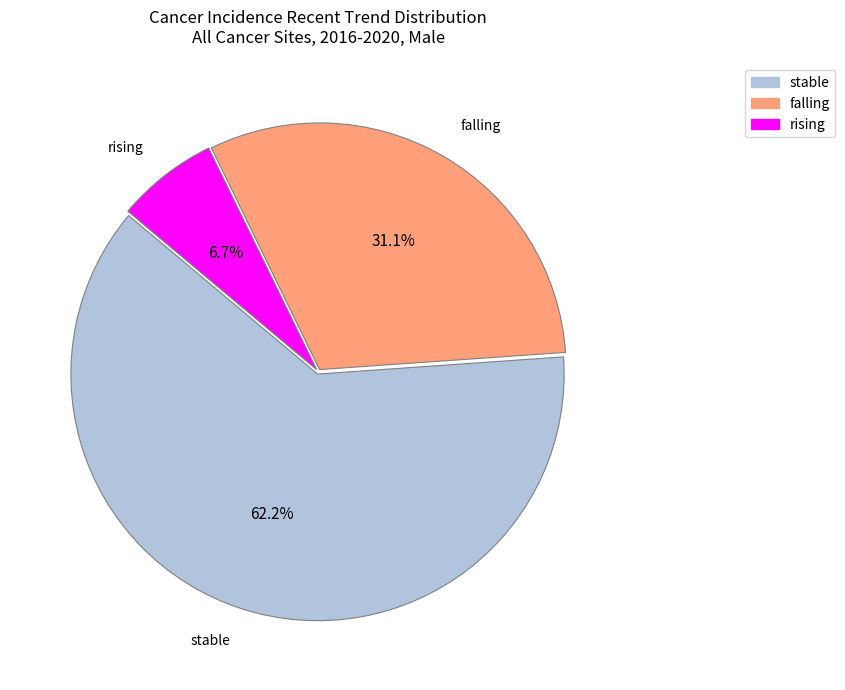

To the nearest percent, what is the difference between the largest and smallest slice percentages?

56%